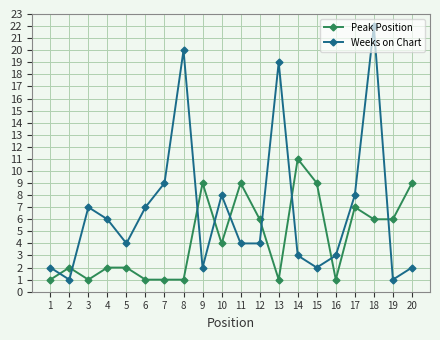

List the series in order of their peak value, highest first.

Weeks on Chart, Peak Position